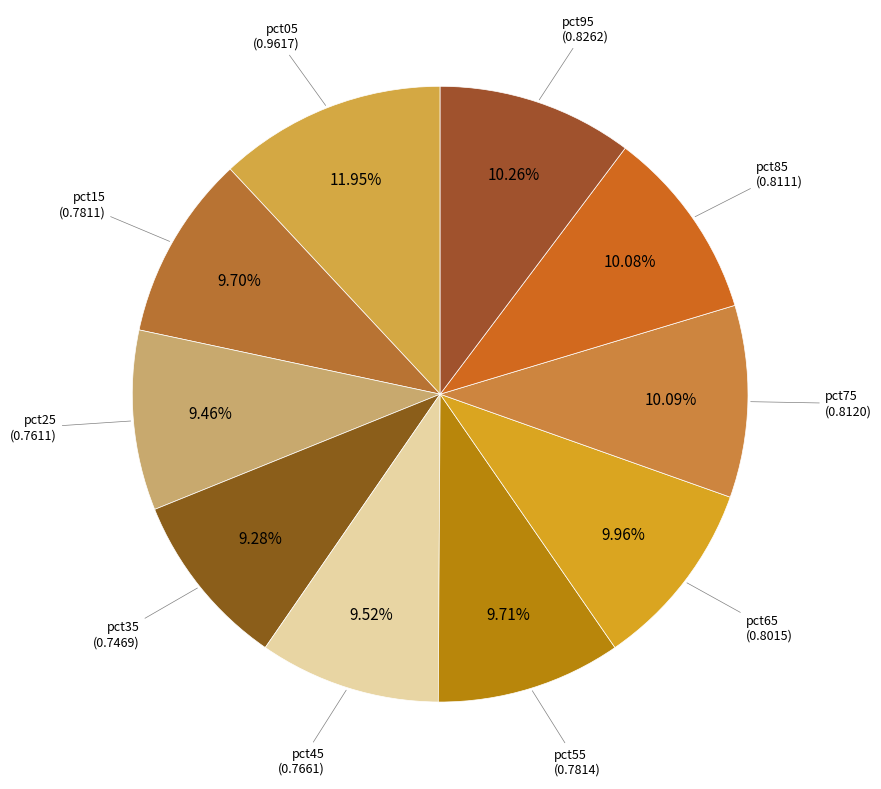

How many slices are in this pie chart?

10